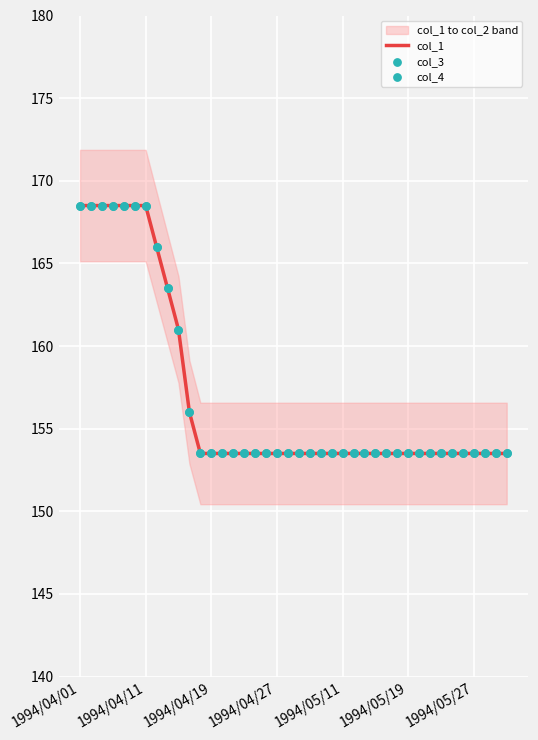

Is it true that col_1 equals 107.8 at 1994/04/01?

False